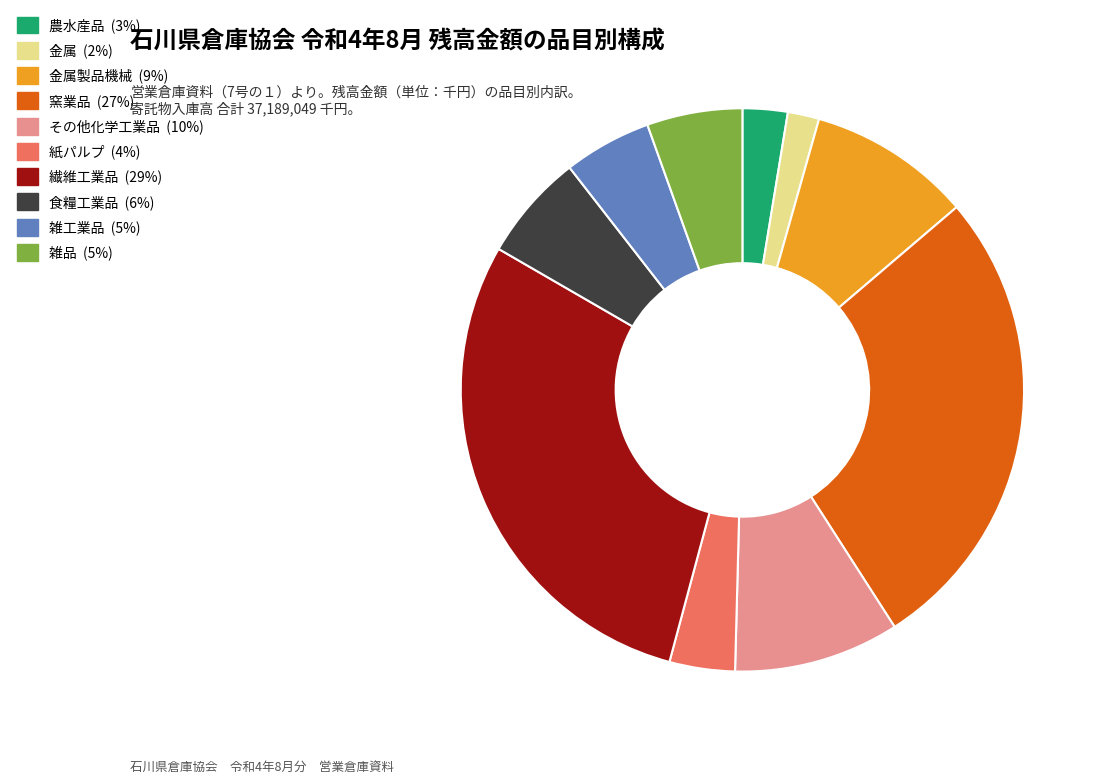

Is the sum of 金属製品機械 (9%) and 金属 (2%) greater than half?

No